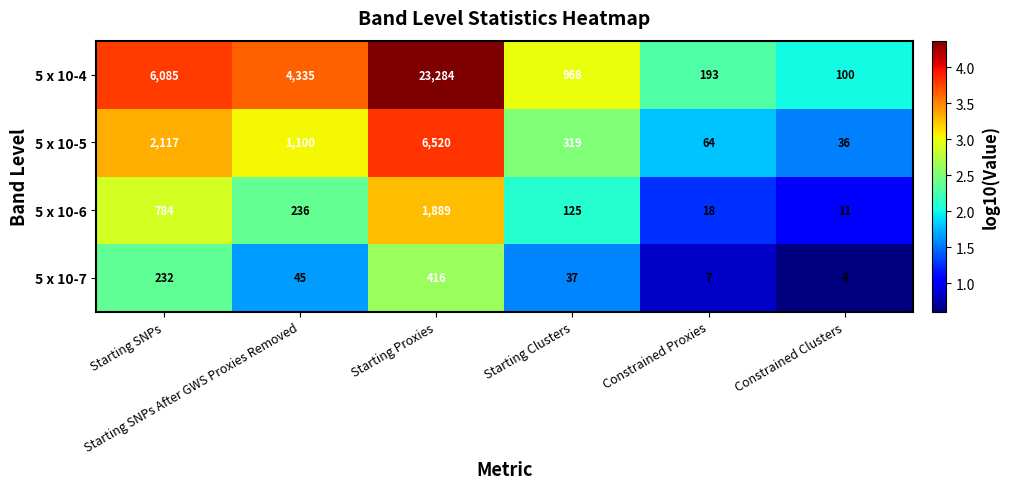

At which category is the sum across all series the highest?

Starting Proxies